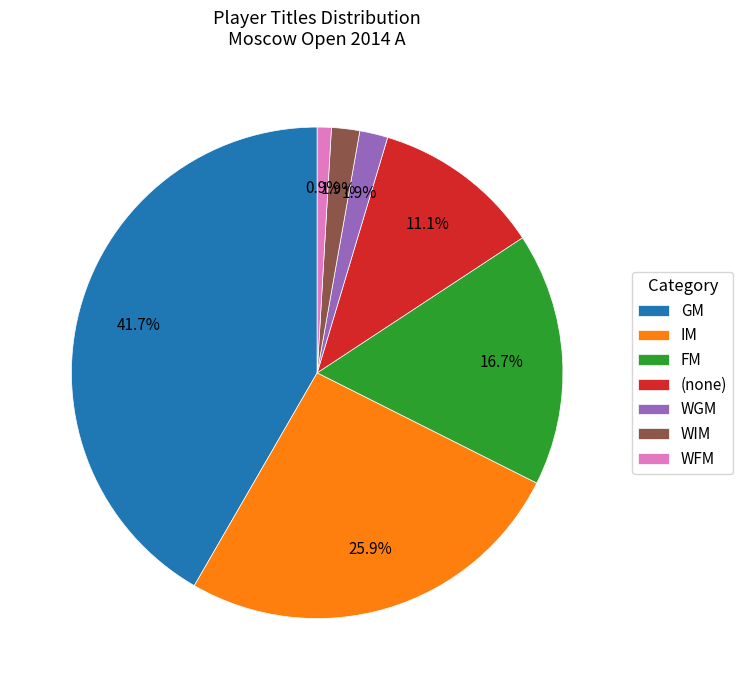

Which has a higher value, WIM or (none)?

(none)